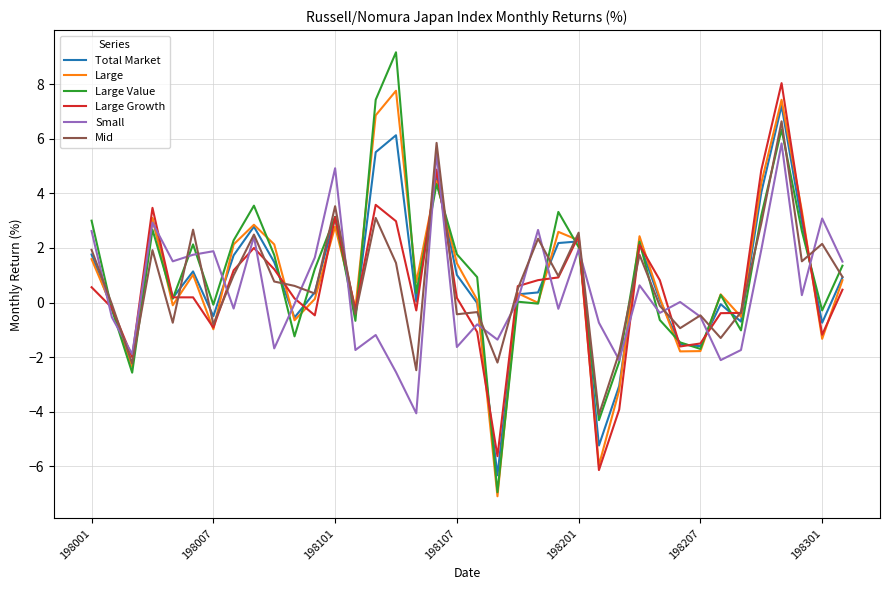

Which series has the largest total across all categories?

Large Value